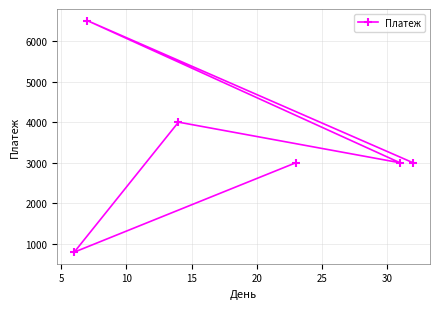

Does the chart display data point markers on the line(s)?

Yes